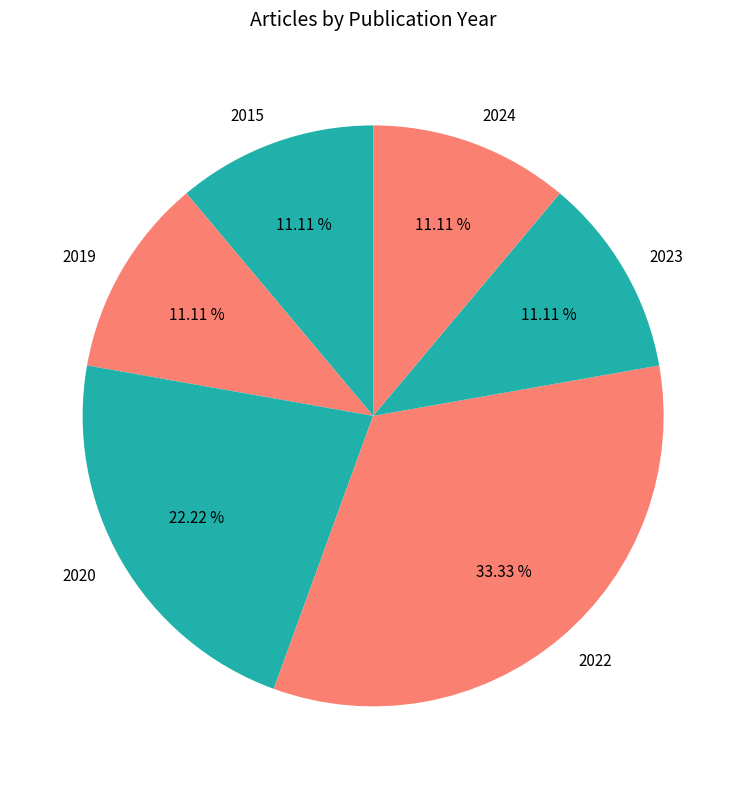

The 2019 slice represents 11% of the pie. True or false?

True